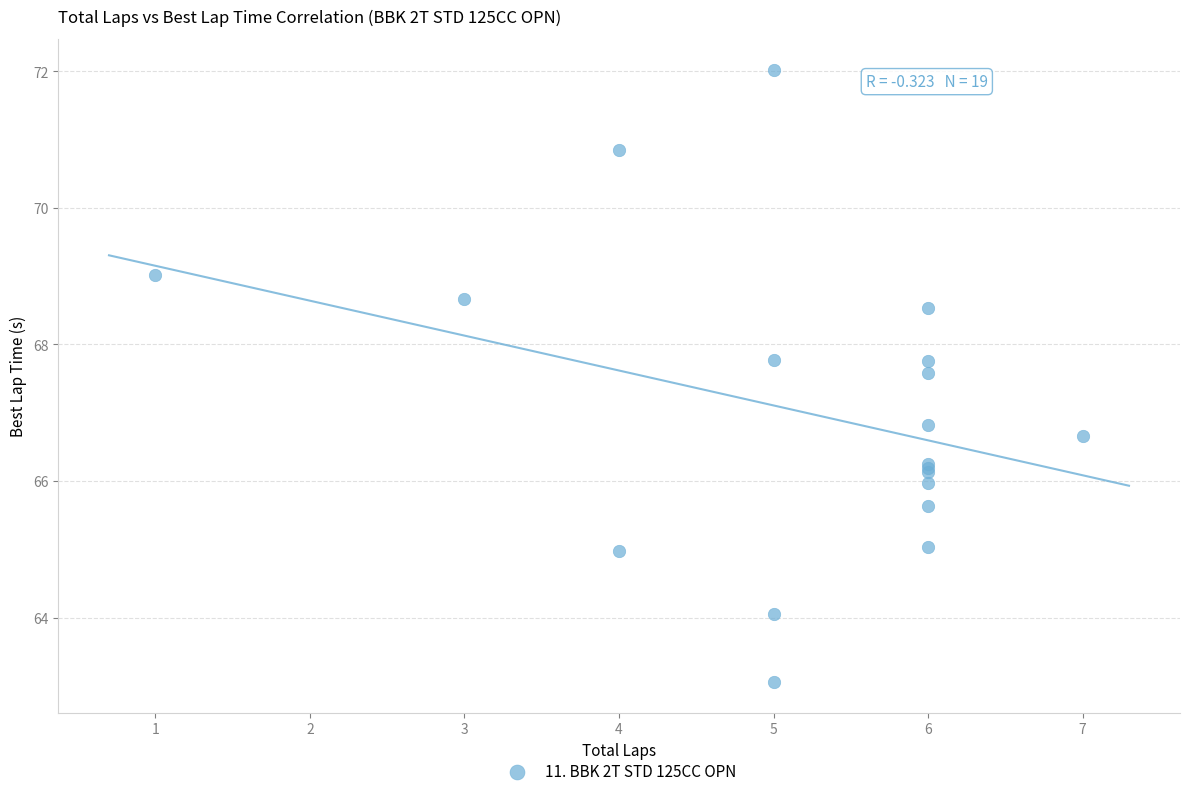

What Y value in the scatter plot is closest to 67?

66.8